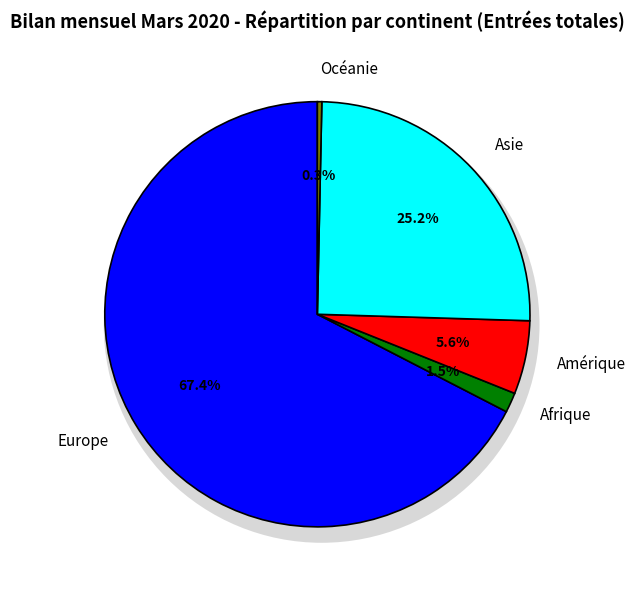

Which slice is the smallest?

Océanie